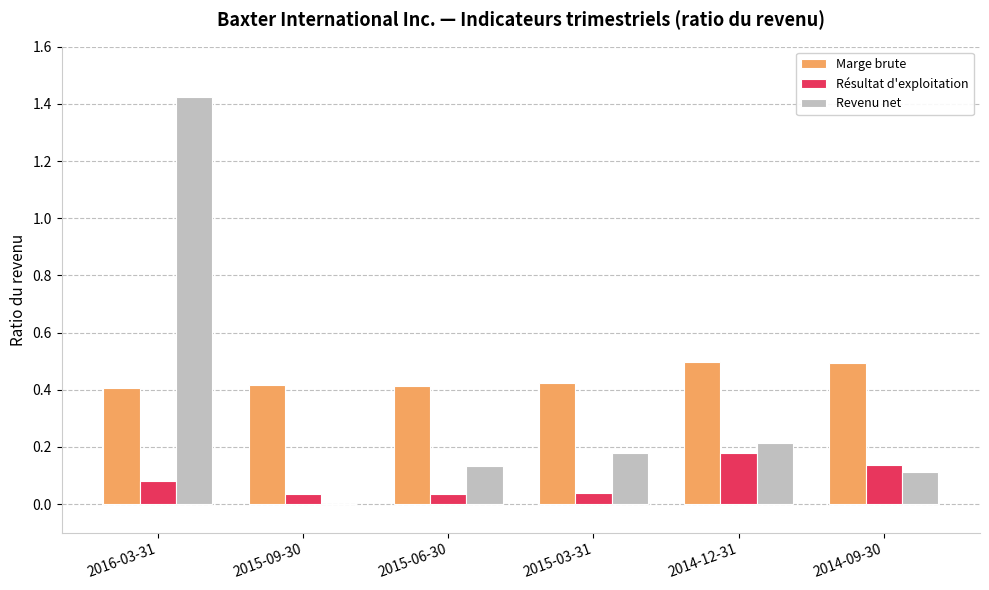

What is the sum of all Résultat d'exploitation values?

0.5